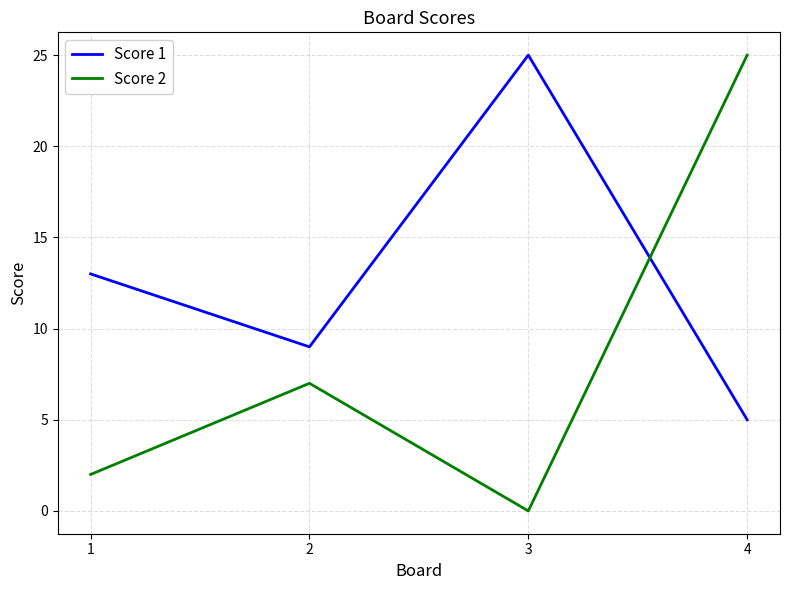

How many times do Score 2 and Score 1 cross each other?

1